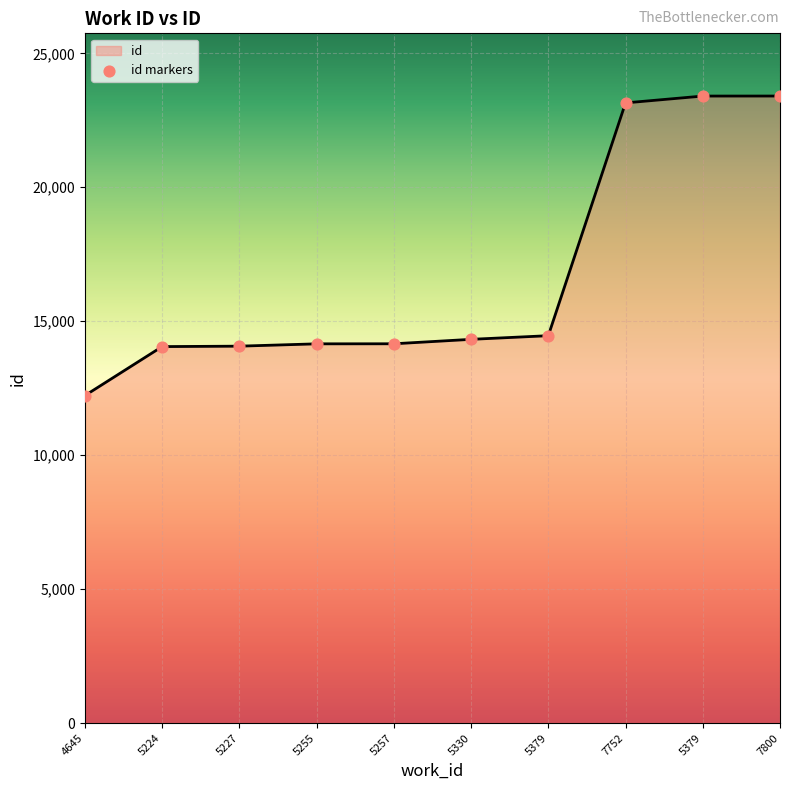

Does the chart have visible grid lines?

Yes